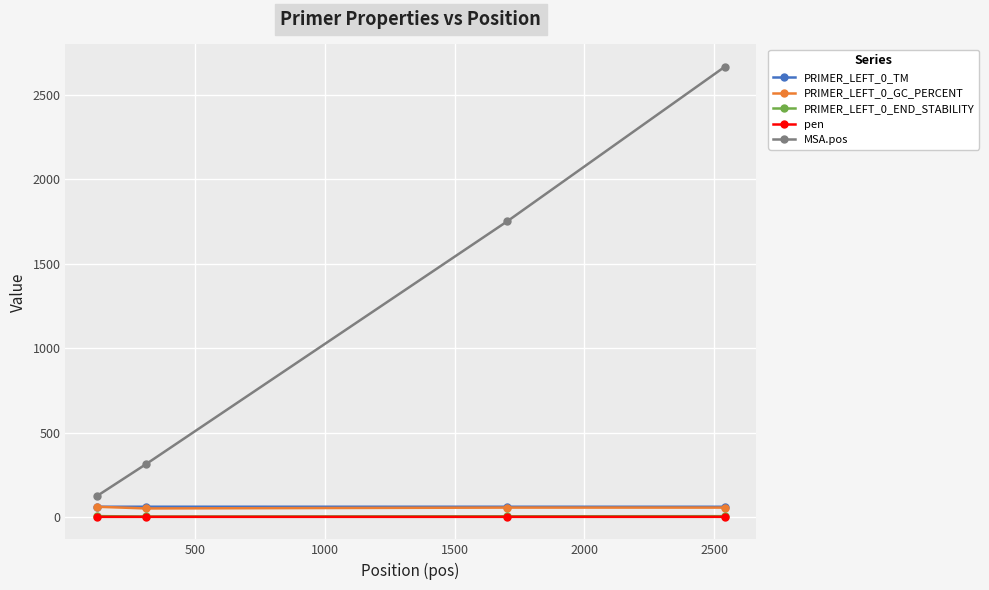

Which series has the largest total across all categories?

MSA.pos